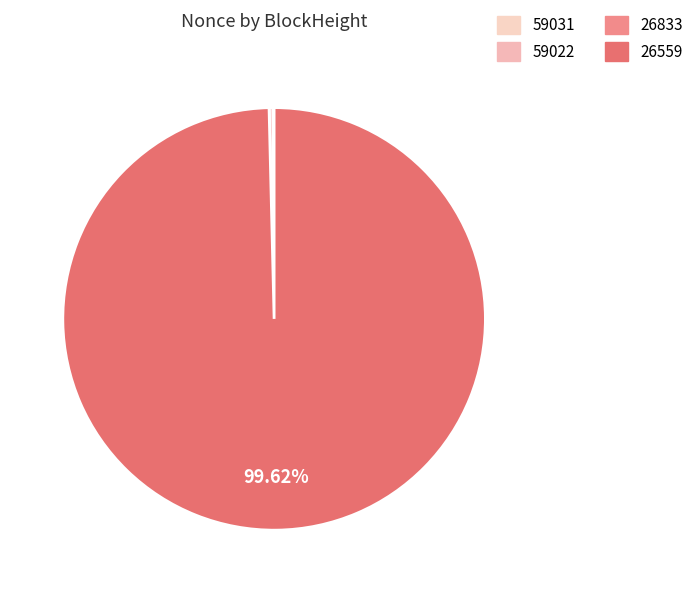

Is there a majority slice in this chart?

Yes